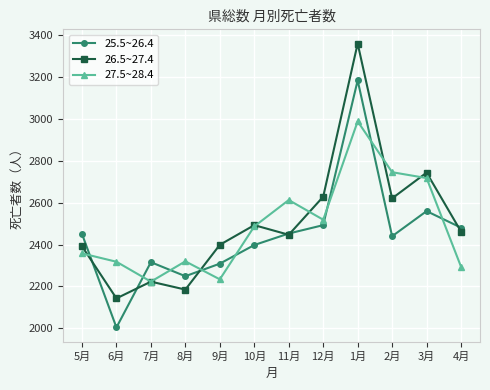

True or false: 26.5~27.4 and 27.5~28.4 intersect in this chart.

True